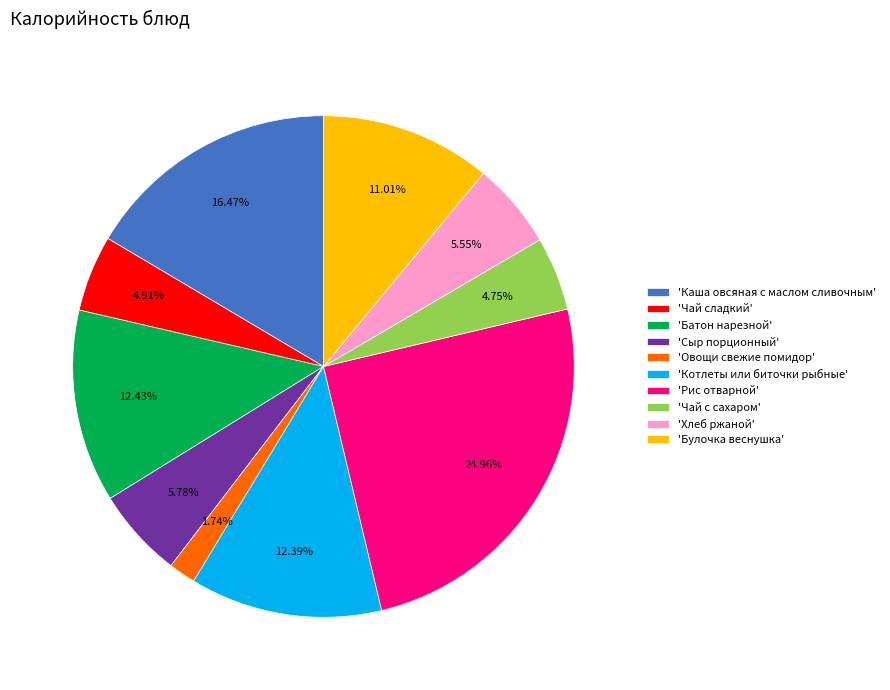

Count the number of slices in the pie.

10